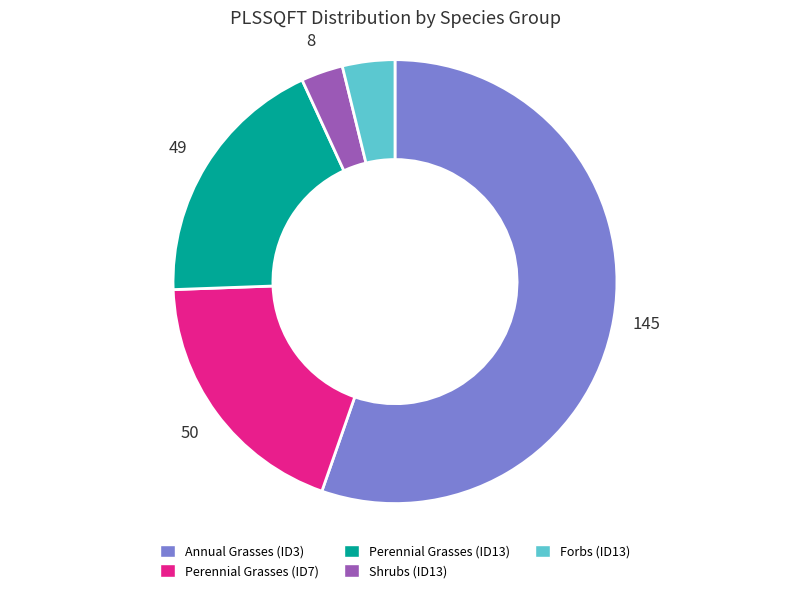

Does Annual Grasses (ID3) represent more than half of the total?

Yes